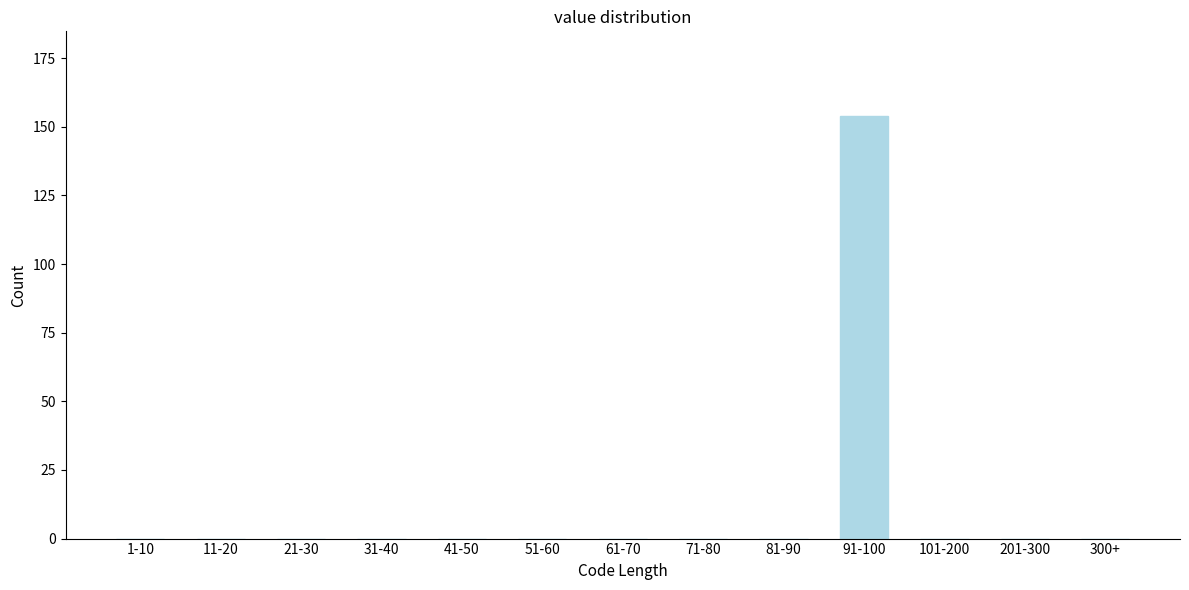

True or false: the data shows 64 at 201-300.

False